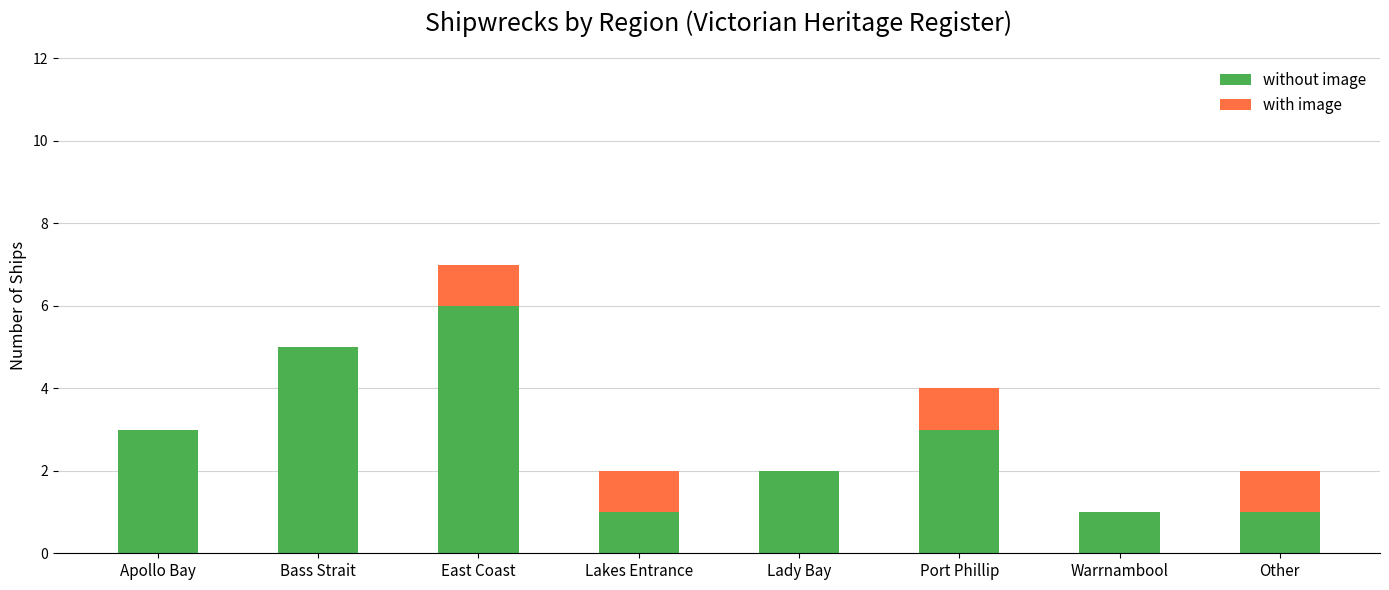

What is the approximate value of without image at East Coast?

6